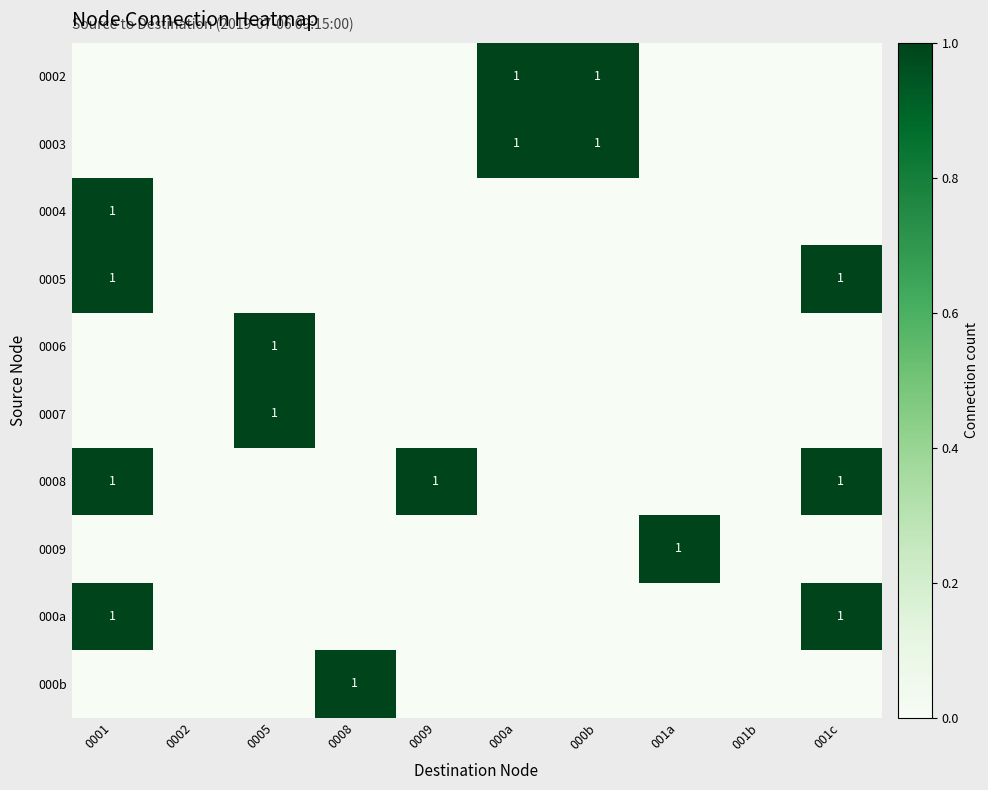

What is the spread (max minus min) of values at 0005?

1